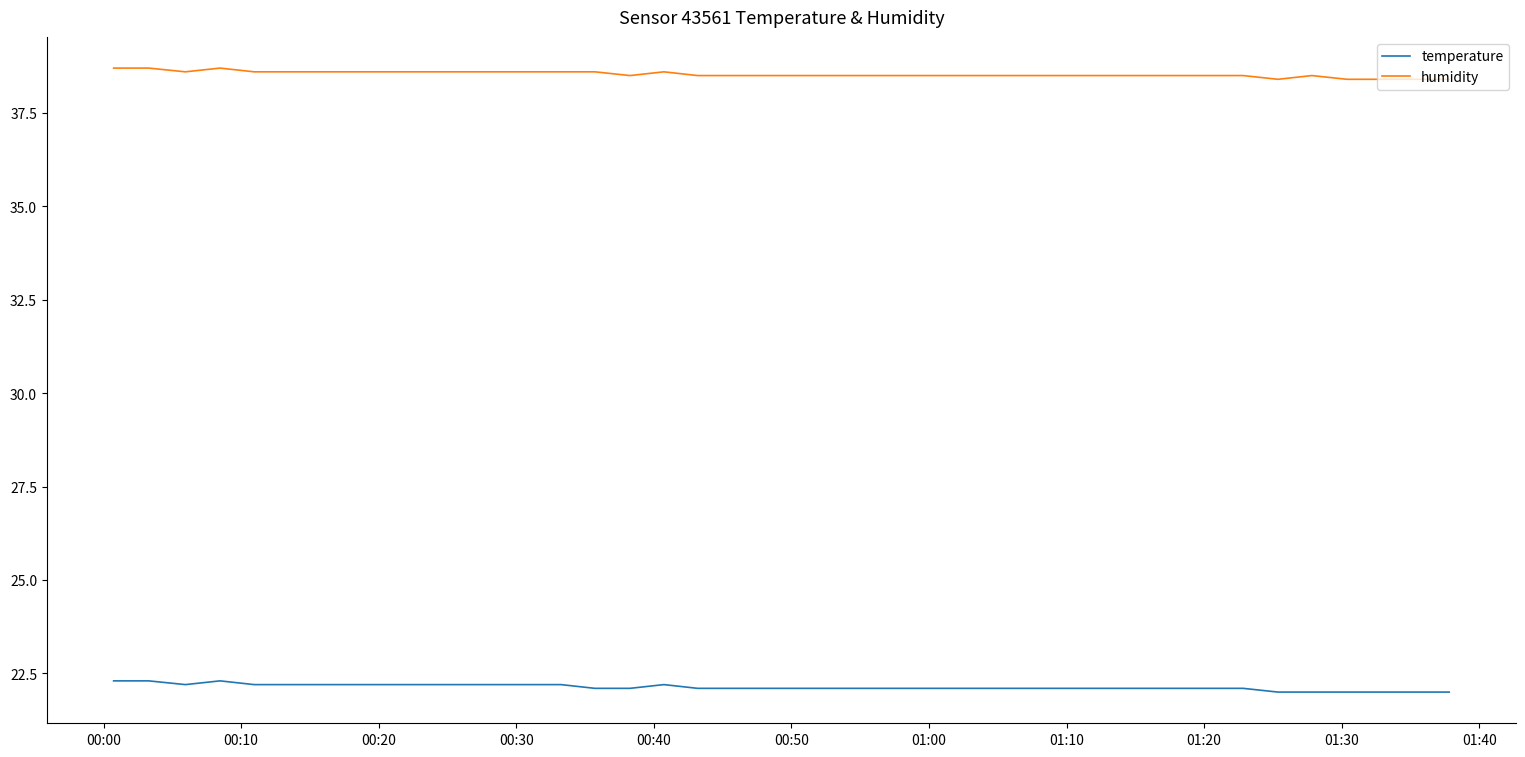

True or false: humidity and temperature cross at least once.

False